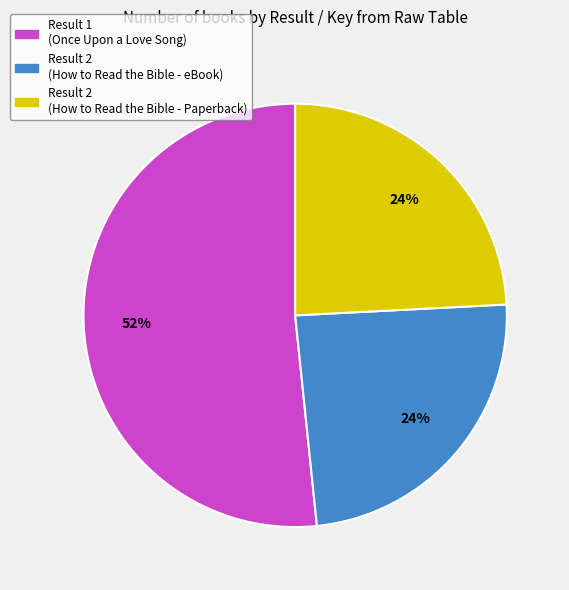

Is there any slice that represents more than half of the pie?

Yes